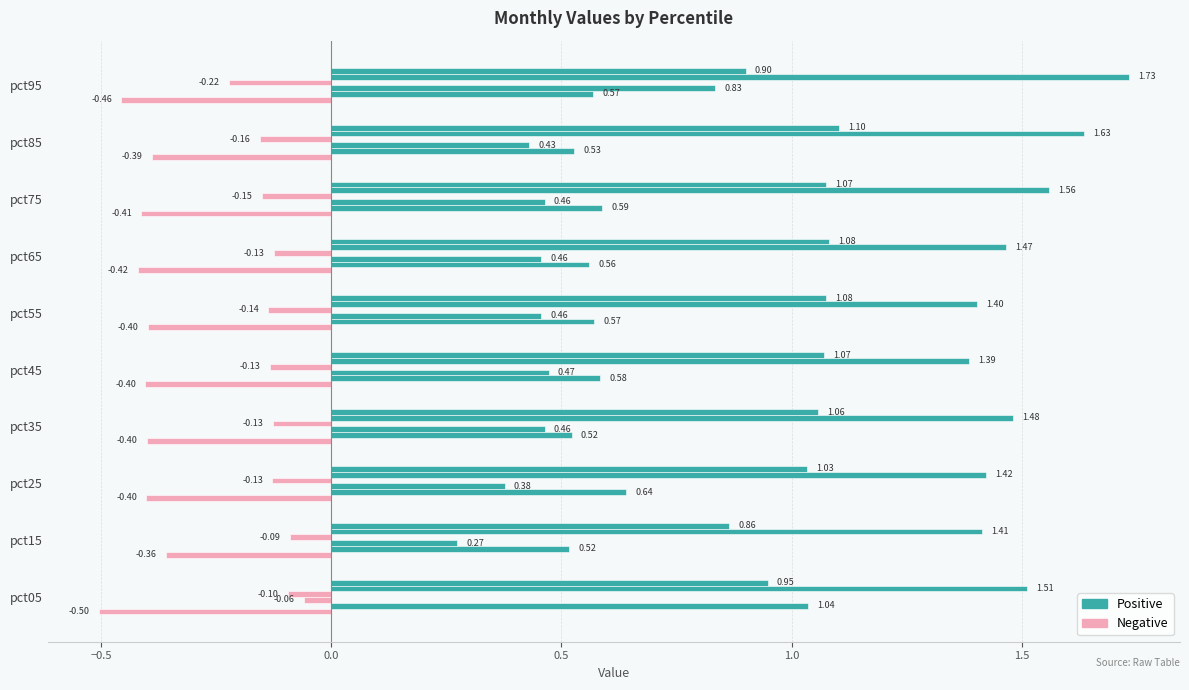

How many categories are shown in the chart?

10